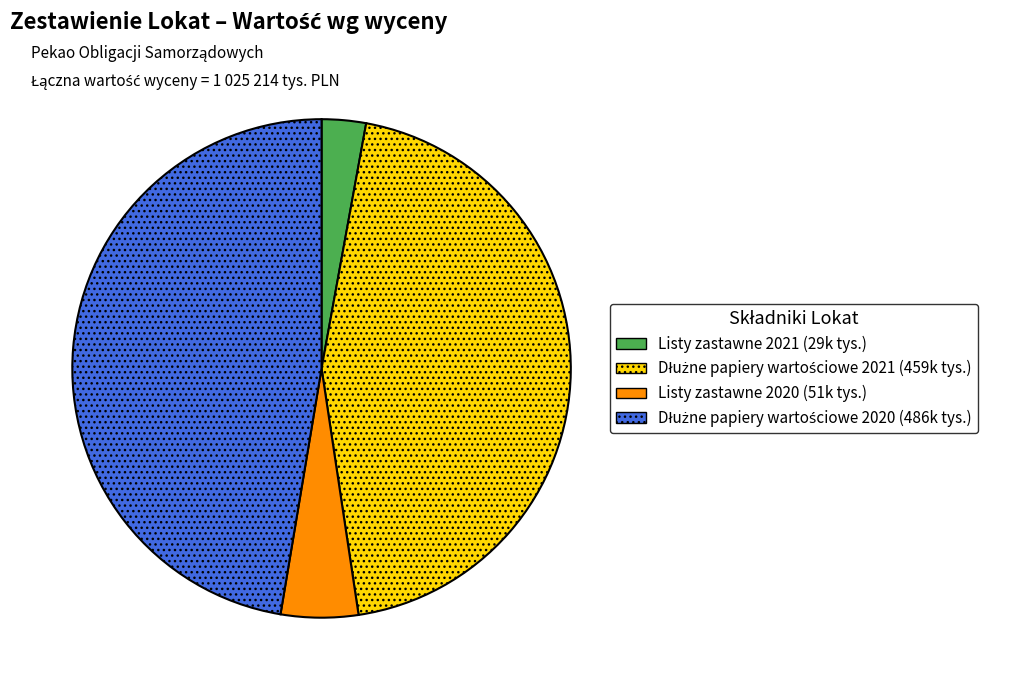

Is there a majority slice in this chart?

No